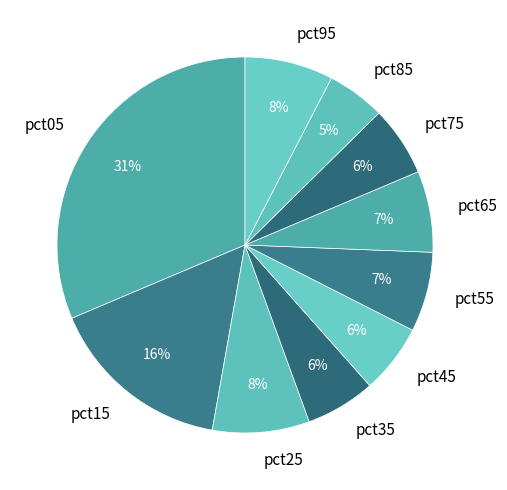

Combined, do pct75 and pct05 account for over 50%?

No